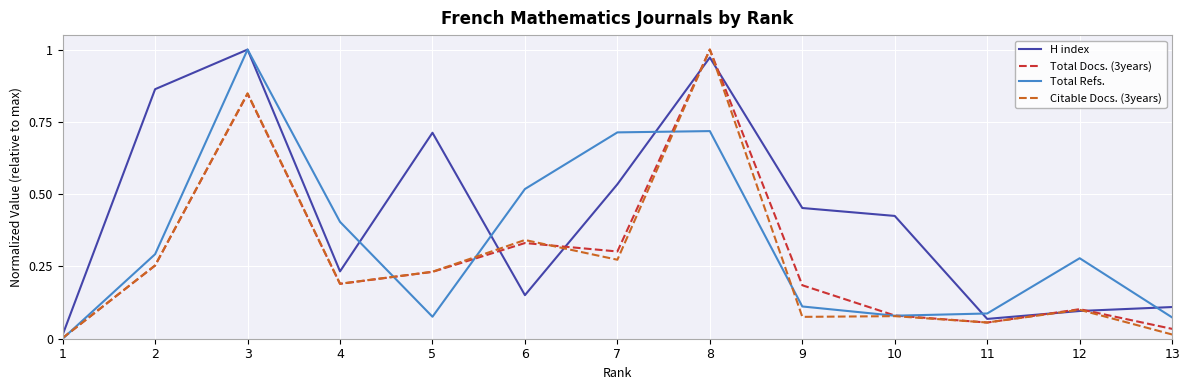

Is this an area chart (filled region under the line)?

No